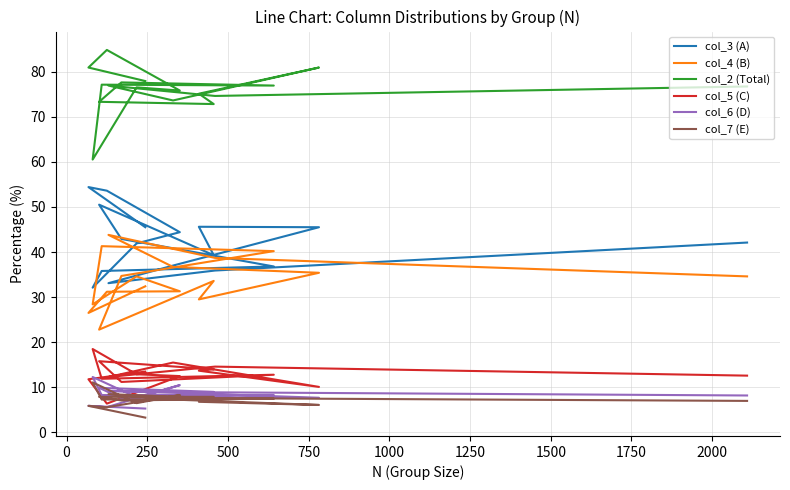

Reading left to right, extract all data points from this chart.

col_3 (A): 42.1	35.9	33.1	37.0	45.5	45.6	39.3	50.5	42.9	36.8	35.8	32.1	41.9	44.4	53.6	54.4	45.5
col_4 (B): 34.6	38.7	43.8	36.7	35.4	29.5	33.6	22.8	34.7	40.2	41.3	28.4	34.6	31.3	31.2	26.5	32.4
col_2 (Total): 76.7	74.6	76.9	73.6	80.9	75.1	72.8	73.3	77.6	76.9	77.1	60.5	76.5	75.8	84.8	80.9	77.9
col_5 (C): 12.6	14.6	12.3	15.5	10.1	13.7	14.0	15.8	11.2	12.8	11.9	18.5	12.9	12.5	6.4	11.8	13.5
col_6 (D): 8.2	8.9	9.2	8.8	7.7	7.6	9.0	9.9	7.6	8.3	8.3	12.3	7.8	10.5	5.6	5.9	5.3
col_7 (E): 7.0	7.6	8.5	7.3	6.1	6.8	7.9	7.9	7.1	7.5	7.3	11.1	6.5	8.3	5.6	5.9	3.3